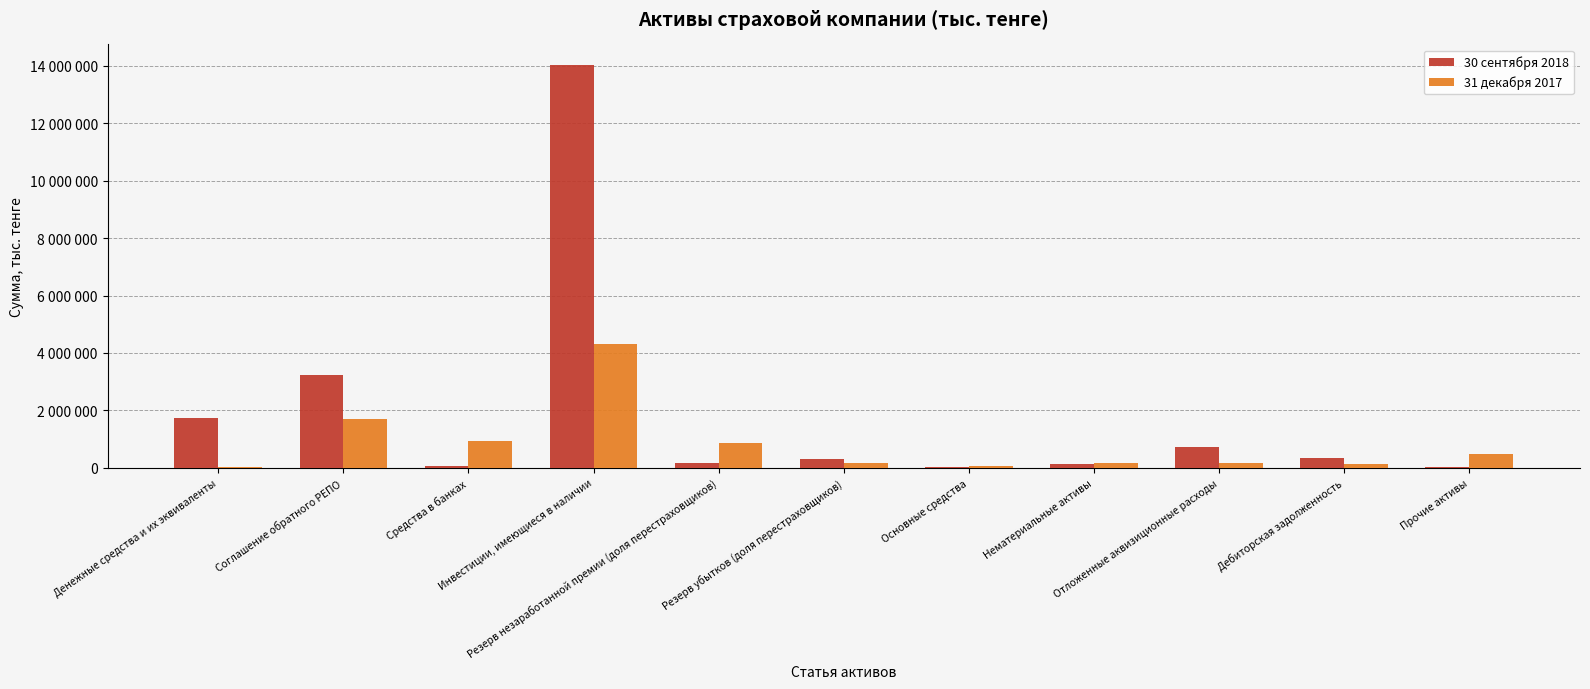

Are the bars horizontal?

No